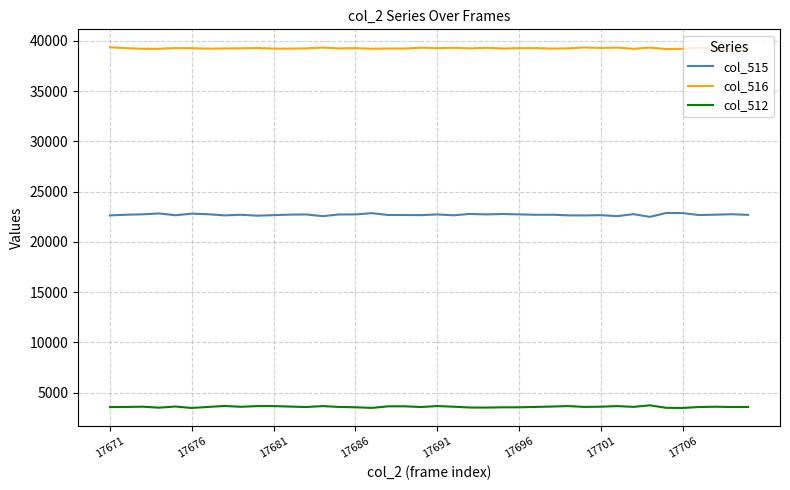

What is the difference between the maximum and minimum values in the col_515 series?

388